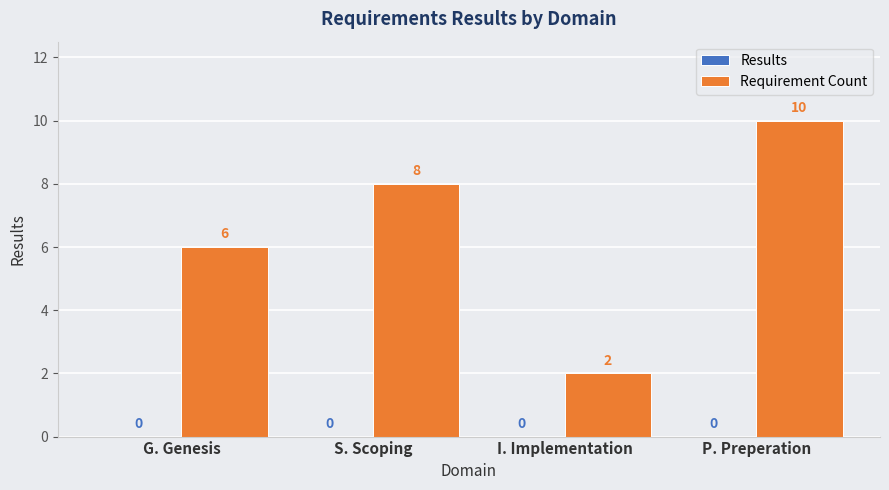

What is the greatest value displayed?

10